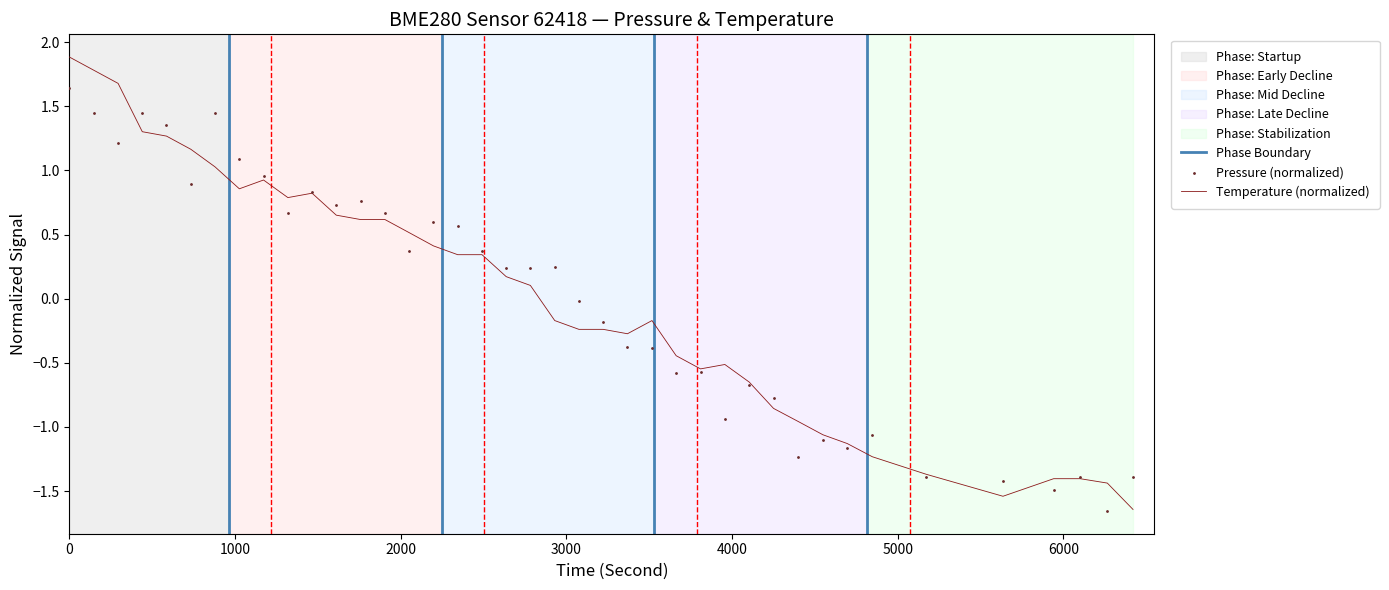

Which series has the largest total across all categories?

temperature